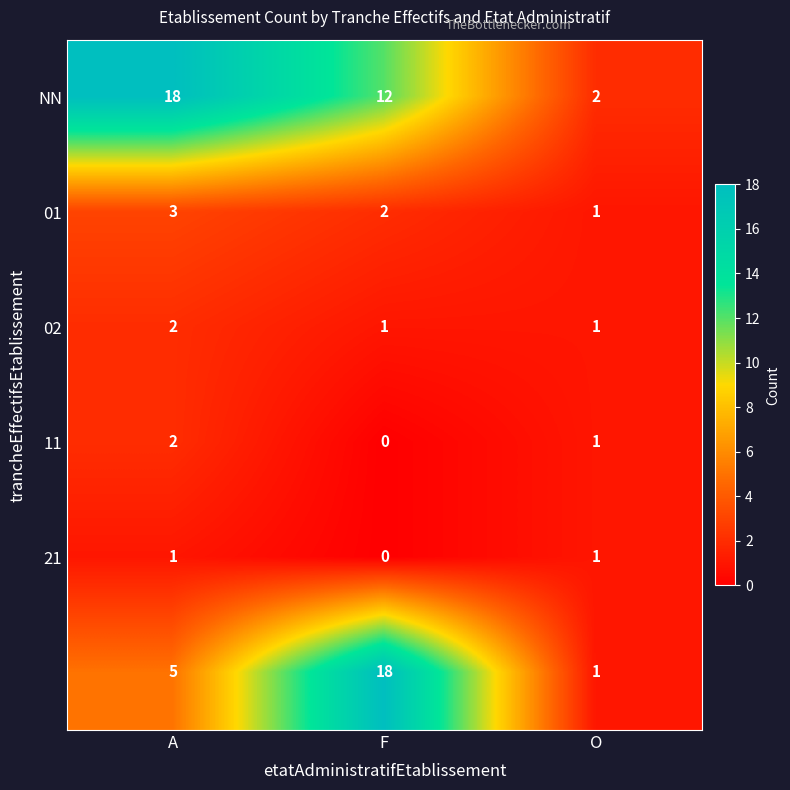

What is the maximum value shown in the chart?

18